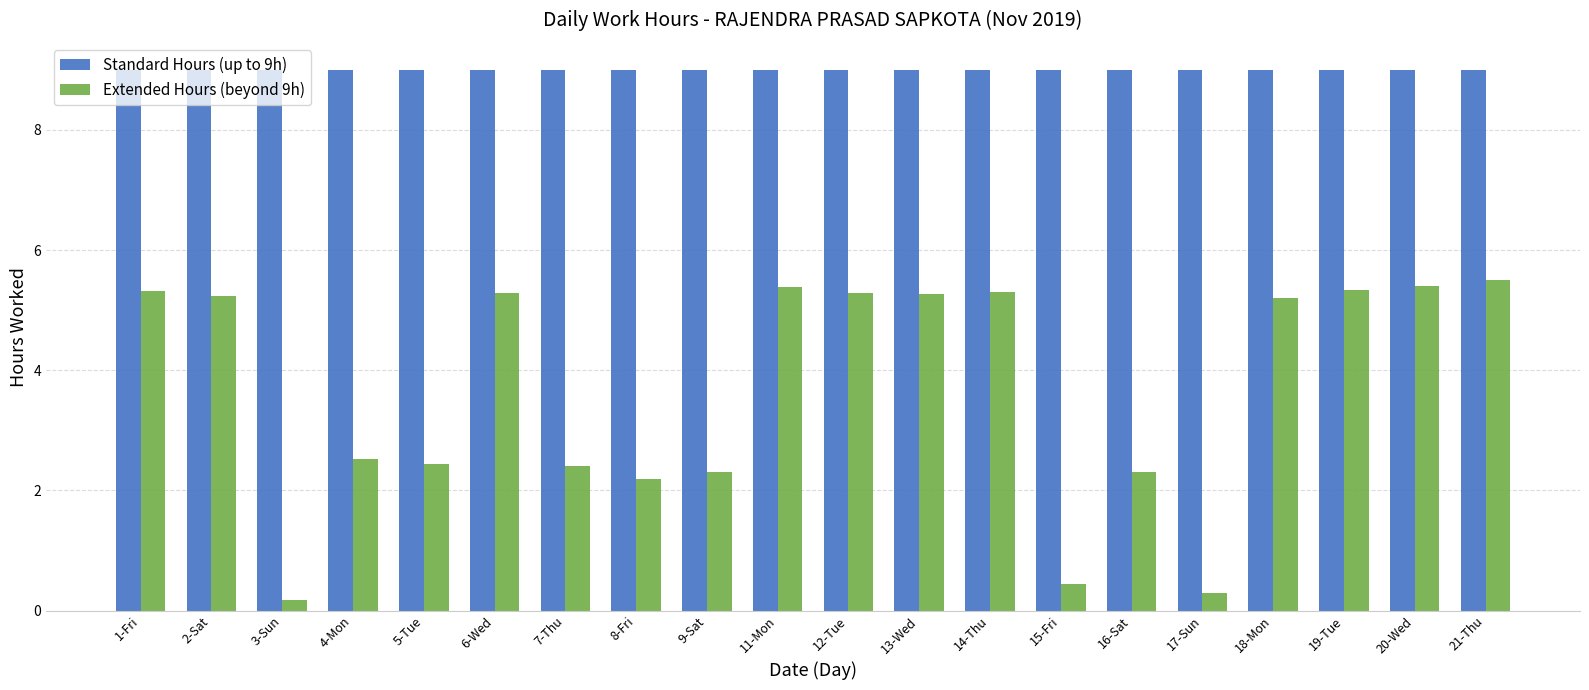

What is the difference between the highest and lowest values at 20-Wed?

3.6